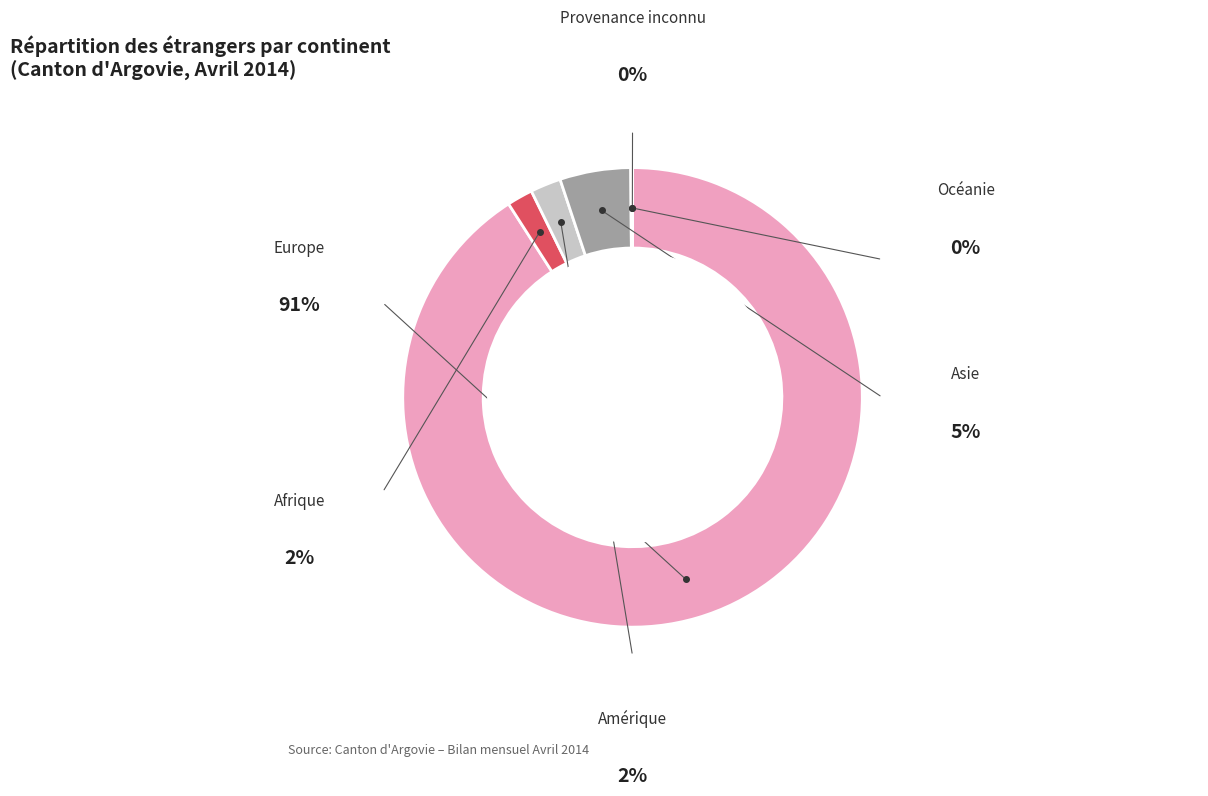

Which has a higher value, Amérique or Océanie?

Amérique